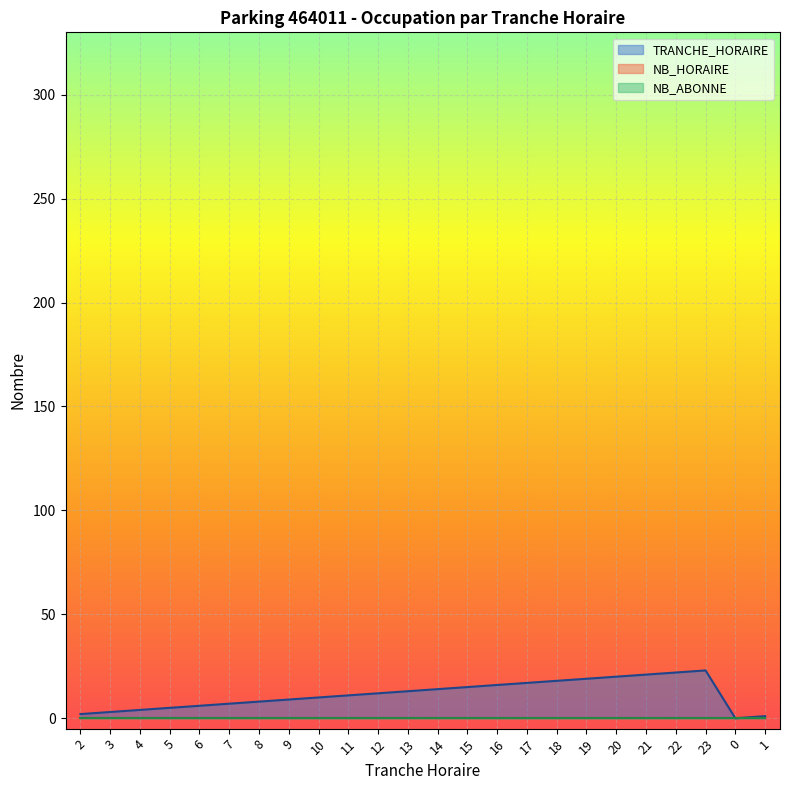

Reading right to left, extract all data points from this chart.

TRANCHE_HORAIRE: 1=1	0=0	23=23	22=22	21=21	20=20	19=19	18=18	17=17	16=16	15=15	14=14	13=13	12=12	11=11	10=10	9=9	8=8	7=7	6=6	5=5	4=4	3=3	2=2
NB_HORAIRE: 1=0	0=0	23=0	22=0	21=0	20=0	19=0	18=0	17=0	16=0	15=0	14=0	13=0	12=0	11=0	10=0	9=0	8=0	7=0	6=0	5=0	4=0	3=0	2=0
NB_ABONNE: 1=0	0=0	23=0	22=0	21=0	20=0	19=0	18=0	17=0	16=0	15=0	14=0	13=0	12=0	11=0	10=0	9=0	8=0	7=0	6=0	5=0	4=0	3=0	2=0